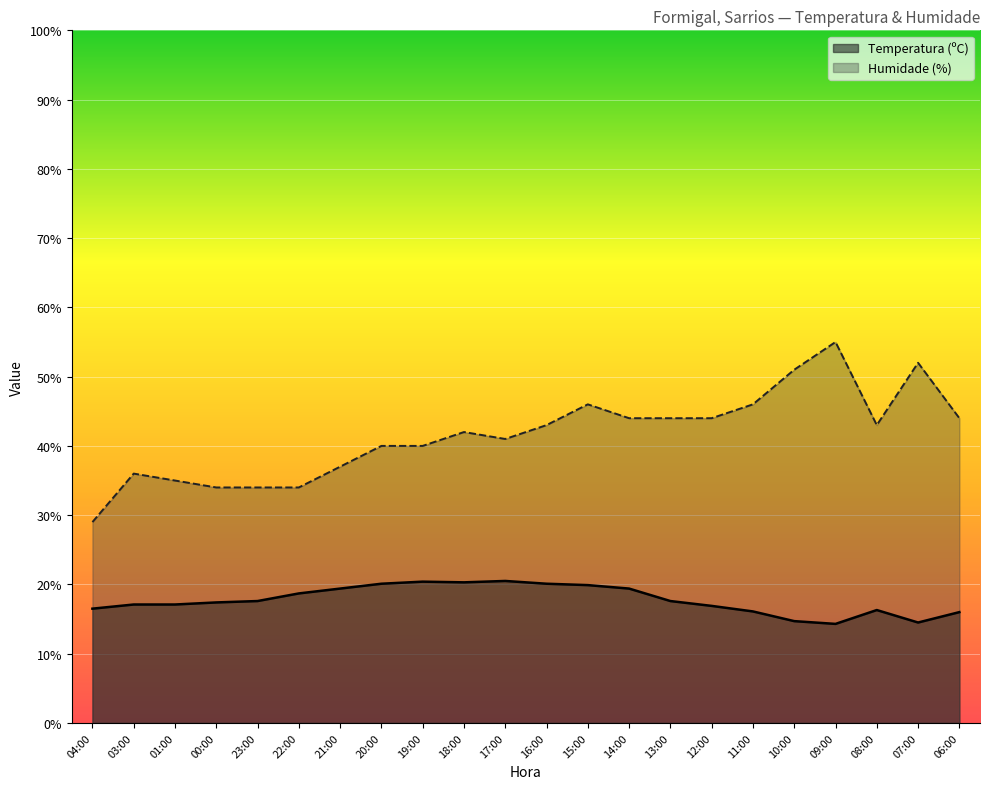

True or false: Humidade (%) and Temperatura (ºC) cross at least once.

False